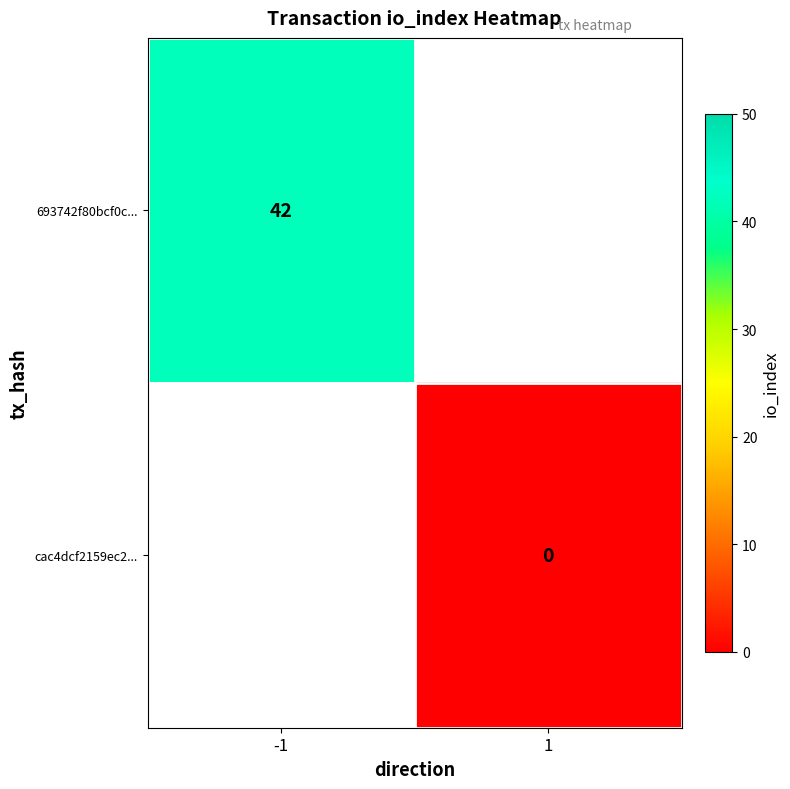

At how many categories does at least one series exceed 14?

1